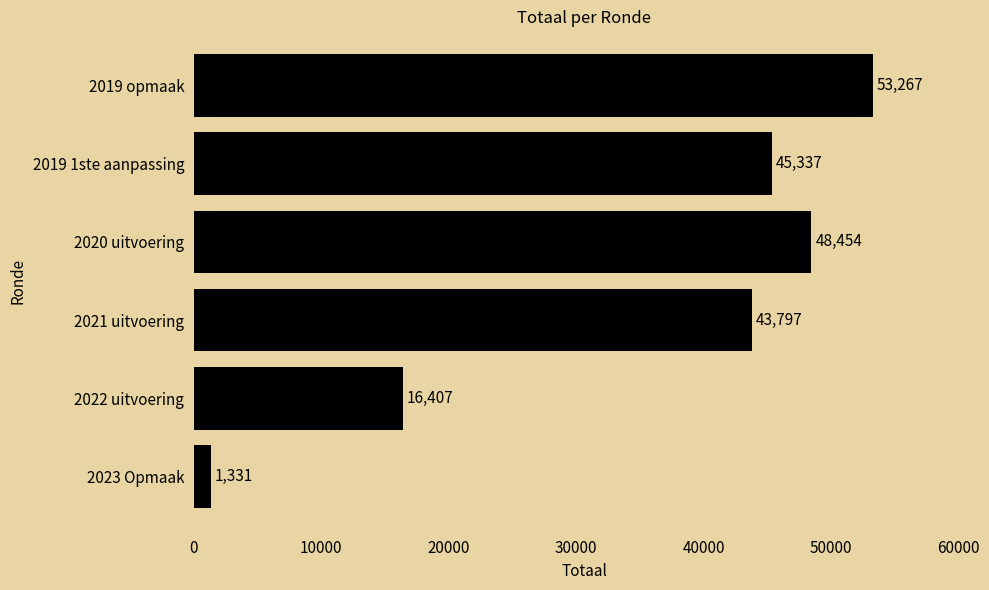

List the labels in order of value, largest first.

2019 opmaak, 2020 uitvoering, 2019 1ste aanpassing, 2021 uitvoering, 2022 uitvoering, 2023 Opmaak